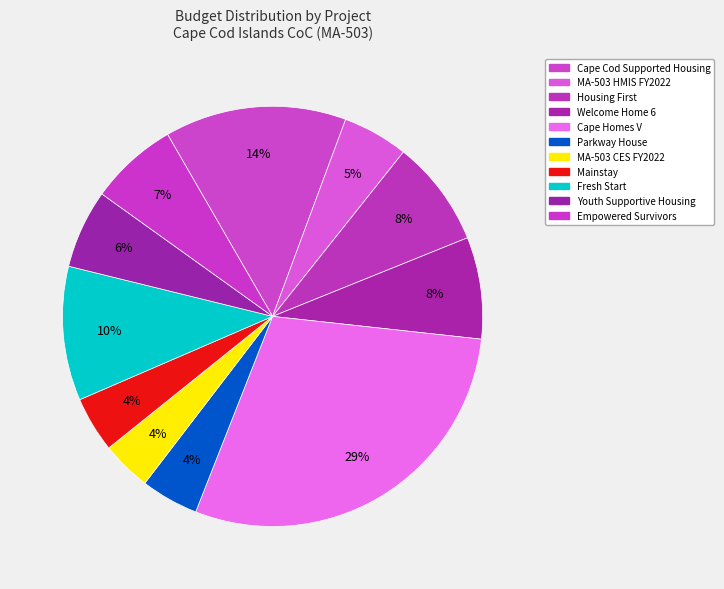

What percentage is the MA-503 HMIS FY2022 slice, to the nearest percent?

5%